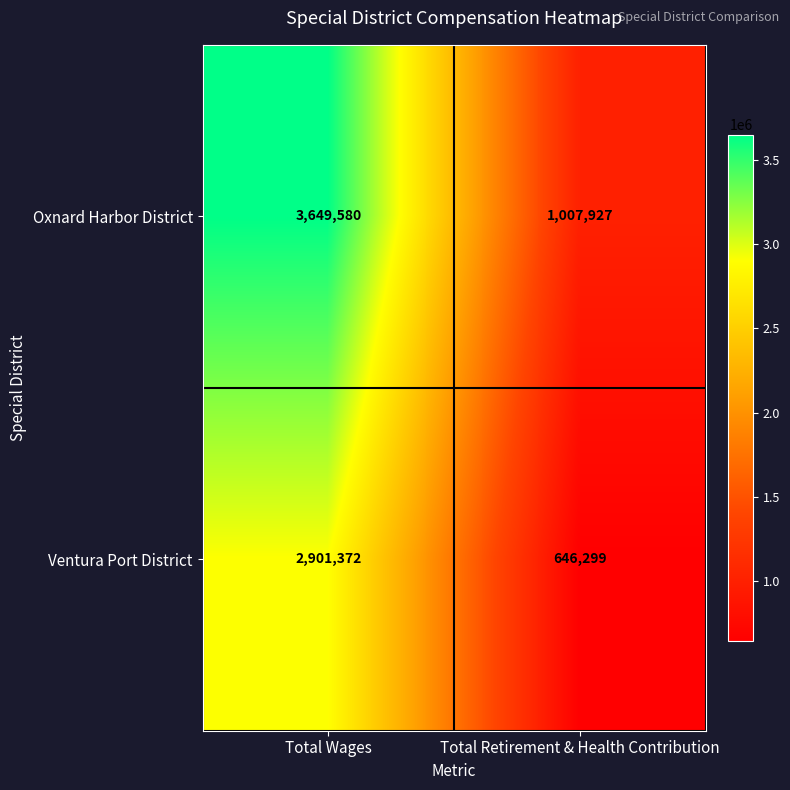

At which label is Ventura Port District closest to 1773835?

Total Retirement & Health Contribution